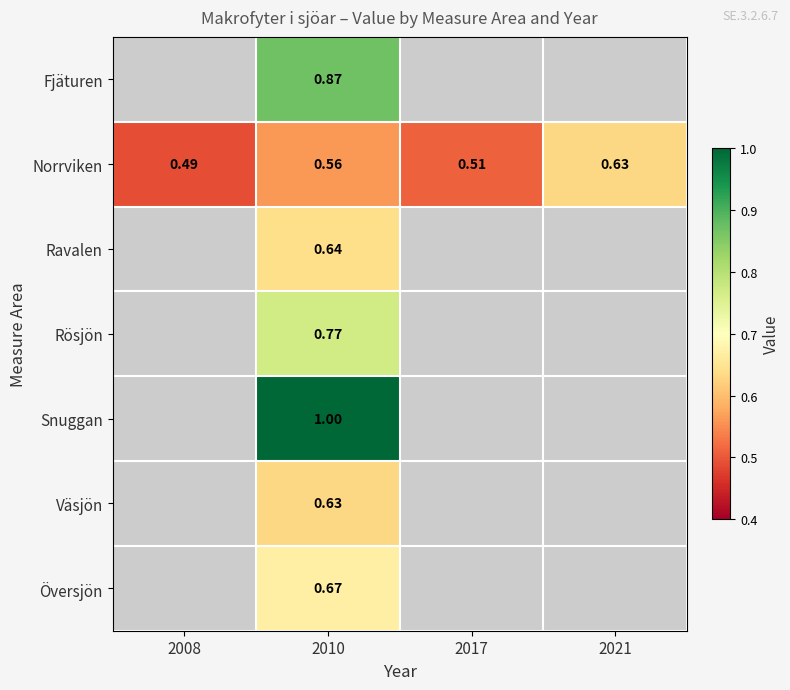

What value does the Översjön series have at 2010?

0.7